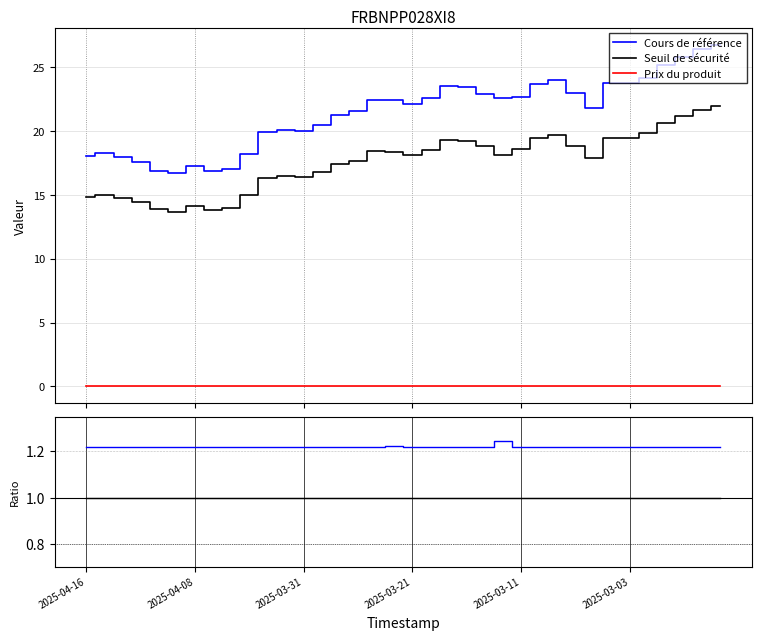

True or false: Seuil de sécurité and Cours de référence cross at least once.

False